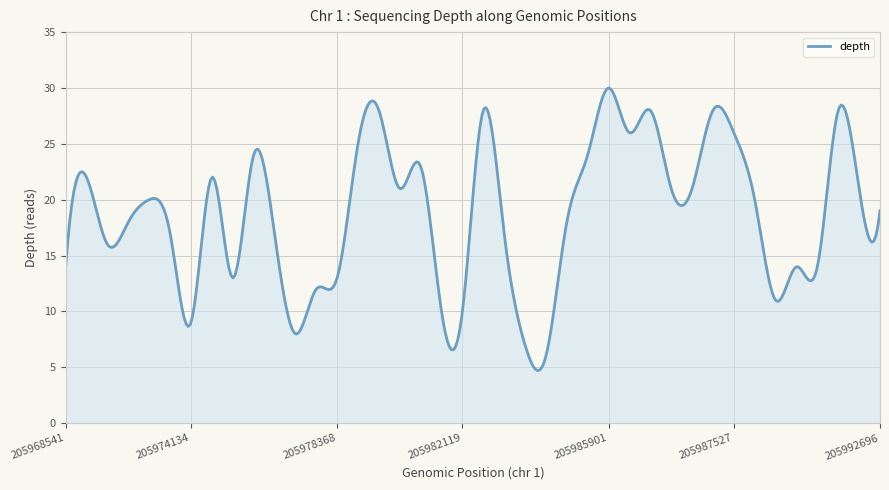

What is the minimum value shown in the chart?

4.7